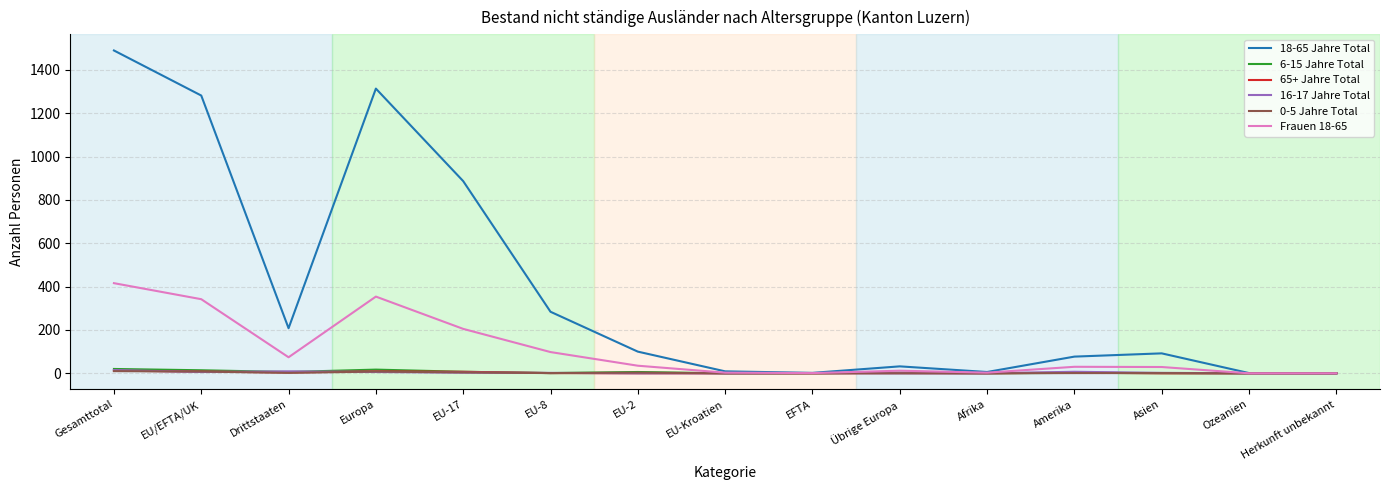

At which category is the sum across all series the highest?

Gesamttotal